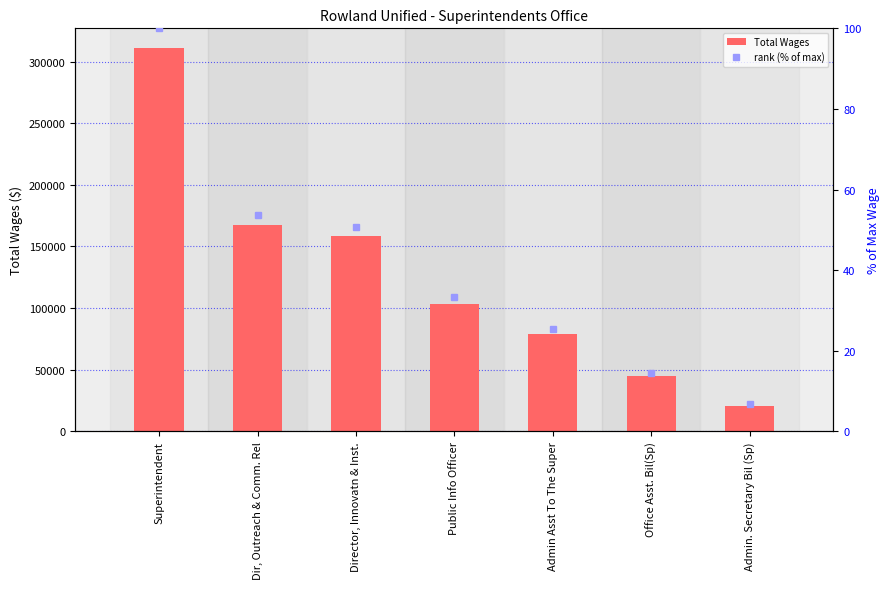

How many values in the rank (% of max) series are below 33?

3